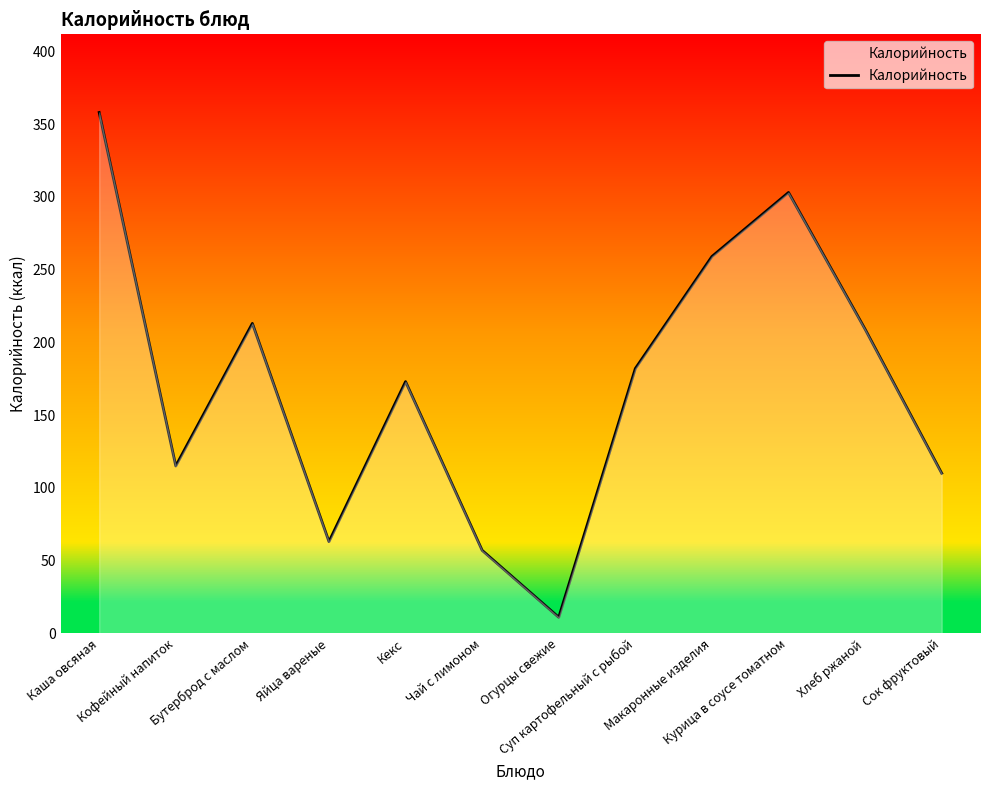

List the labels in order of value, smallest first.

Огурцы свежие, Чай с лимоном, Яйца вареные, Сок фруктовый, Кофейный напиток, Кекс, Суп картофельный с рыбой, Хлеб ржаной, Бутерброд с маслом, Макаронные изделия, Курица в соусе томатном, Каша овсяная